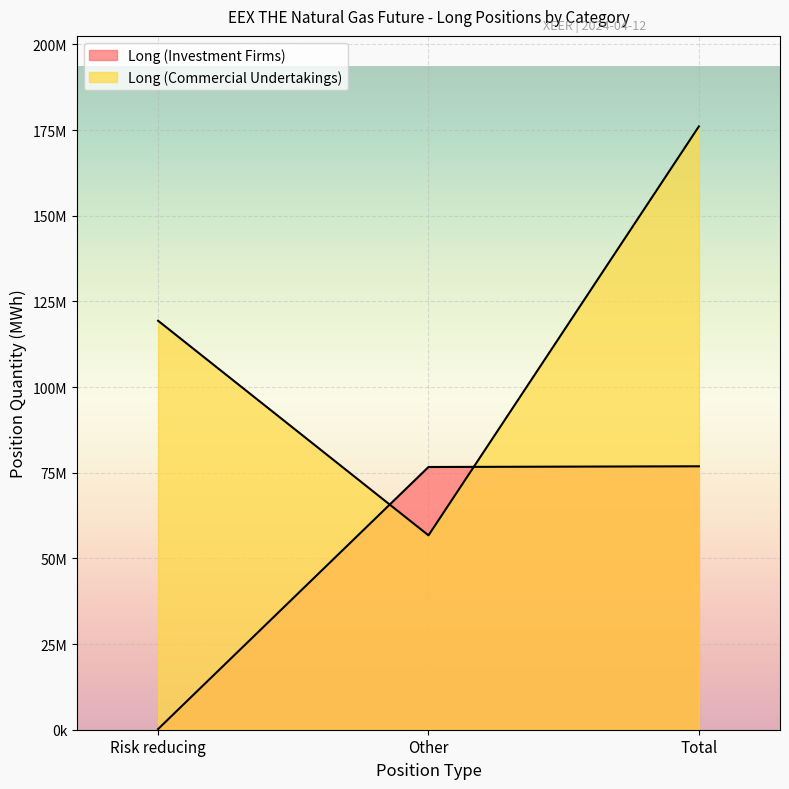

What position from the right is Total?

1